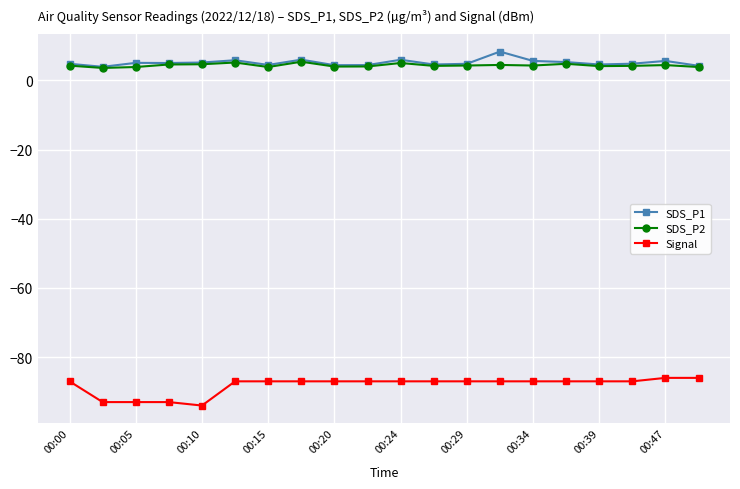

At how many categories does at least one series exceed -47?

20